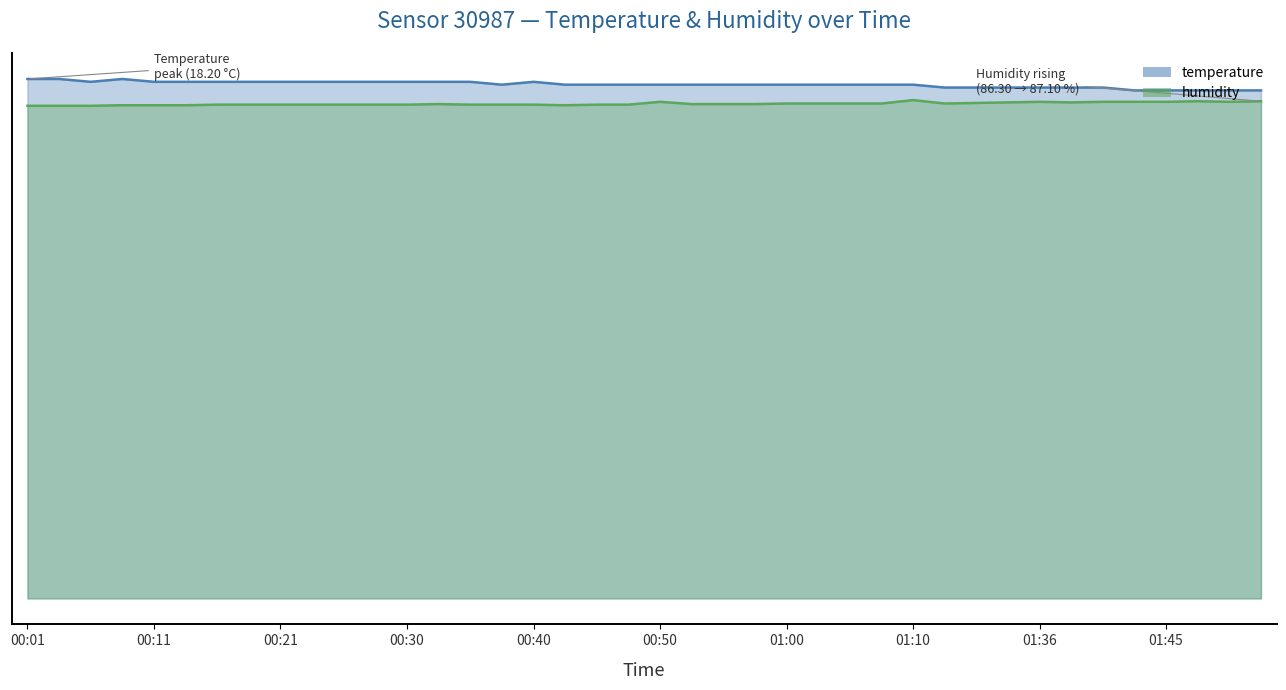

True or false: humidity has a value of 17.3 at 01:07.

True